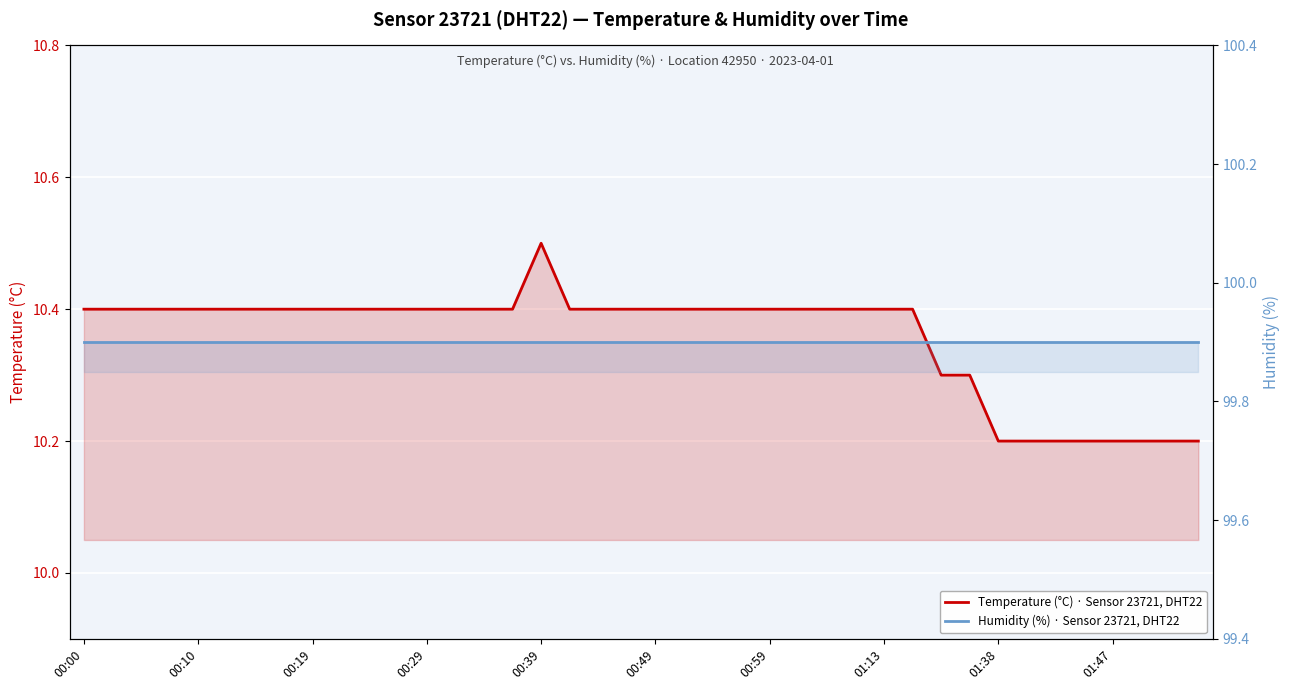

What is the greatest value displayed?

99.9